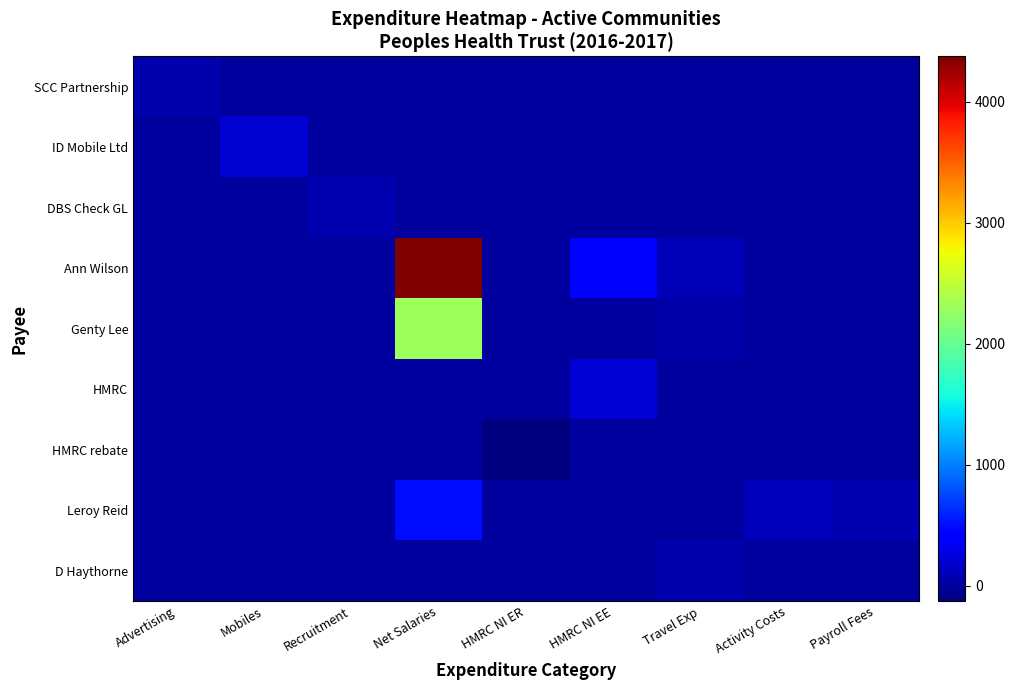

Reading left to right, list all the values displayed in this chart.

SCC Partnership: Advertising=60.0	Mobiles=0.0	Recruitment=0.0	Net Salaries=0.0	HMRC NI ER=0.0	HMRC NI EE=0.0	Travel Exp=0.0	Activity Costs=0.0	Payroll Fees=0.0
ID Mobile Ltd: Advertising=0.0	Mobiles=190.3	Recruitment=0.0	Net Salaries=0.0	HMRC NI ER=0.0	HMRC NI EE=0.0	Travel Exp=0.0	Activity Costs=0.0	Payroll Fees=0.0
DBS Check GL: Advertising=0.0	Mobiles=0.0	Recruitment=69.8	Net Salaries=0.0	HMRC NI ER=0.0	HMRC NI EE=0.0	Travel Exp=0.0	Activity Costs=0.0	Payroll Fees=0.0
Ann Wilson: Advertising=0.0	Mobiles=0.0	Recruitment=0.0	Net Salaries=4373.8	HMRC NI ER=0.0	HMRC NI EE=442.4	Travel Exp=94.3	Activity Costs=0.0	Payroll Fees=0.0
Genty Lee: Advertising=0.0	Mobiles=0.0	Recruitment=0.0	Net Salaries=2311.2	HMRC NI ER=0.0	HMRC NI EE=0.0	Travel Exp=30.9	Activity Costs=0.0	Payroll Fees=0.0
HMRC: Advertising=0.0	Mobiles=0.0	Recruitment=0.0	Net Salaries=0.0	HMRC NI ER=0.0	HMRC NI EE=219.3	Travel Exp=0.0	Activity Costs=0.0	Payroll Fees=0.0
HMRC rebate: Advertising=0.0	Mobiles=0.0	Recruitment=0.0	Net Salaries=0.0	HMRC NI ER=-128.5	HMRC NI EE=0.0	Travel Exp=0.0	Activity Costs=0.0	Payroll Fees=0.0
Leroy Reid: Advertising=0.0	Mobiles=0.0	Recruitment=0.0	Net Salaries=500.0	HMRC NI ER=0.0	HMRC NI EE=0.0	Travel Exp=0.0	Activity Costs=116.3	Payroll Fees=76.1
D Haythorne: Advertising=0.0	Mobiles=0.0	Recruitment=0.0	Net Salaries=0.0	HMRC NI ER=0.0	HMRC NI EE=0.0	Travel Exp=50.0	Activity Costs=0.0	Payroll Fees=0.0